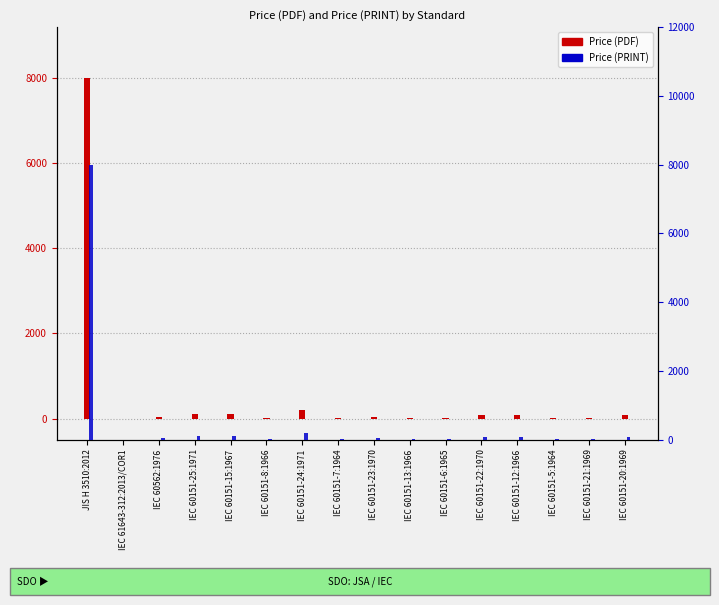

Which series changed the most between IEC 61643-312:2013/COR1 and IEC 60151-6:1965?

Price (PDF)